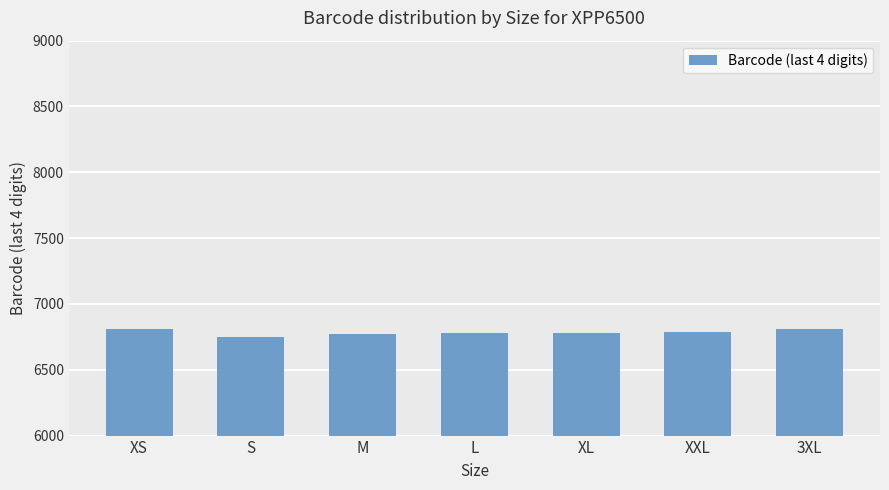

The value at XXL is 4362. True or false?

False